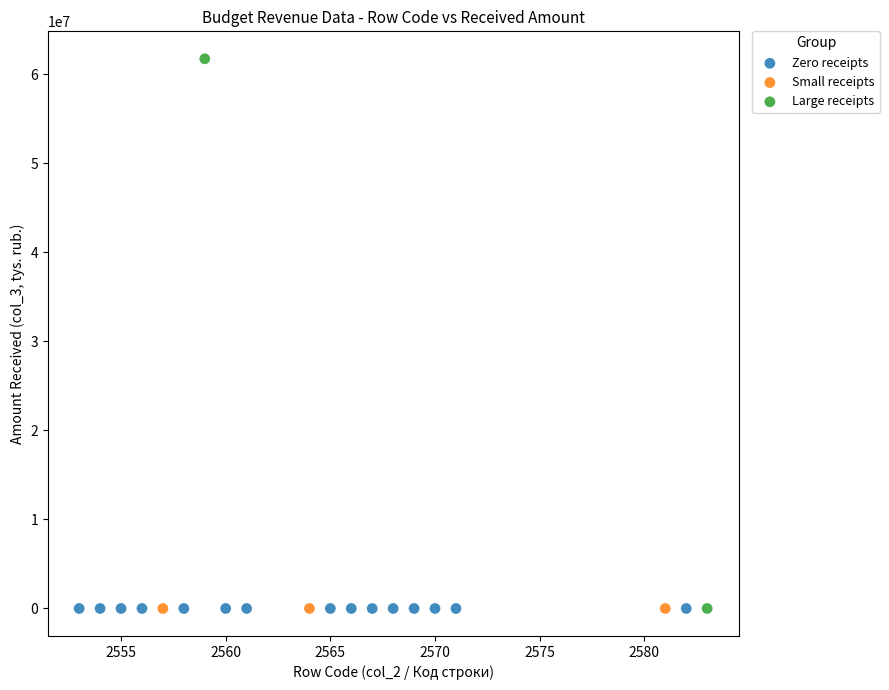

Which series contains the highest Y value?

Large receipts